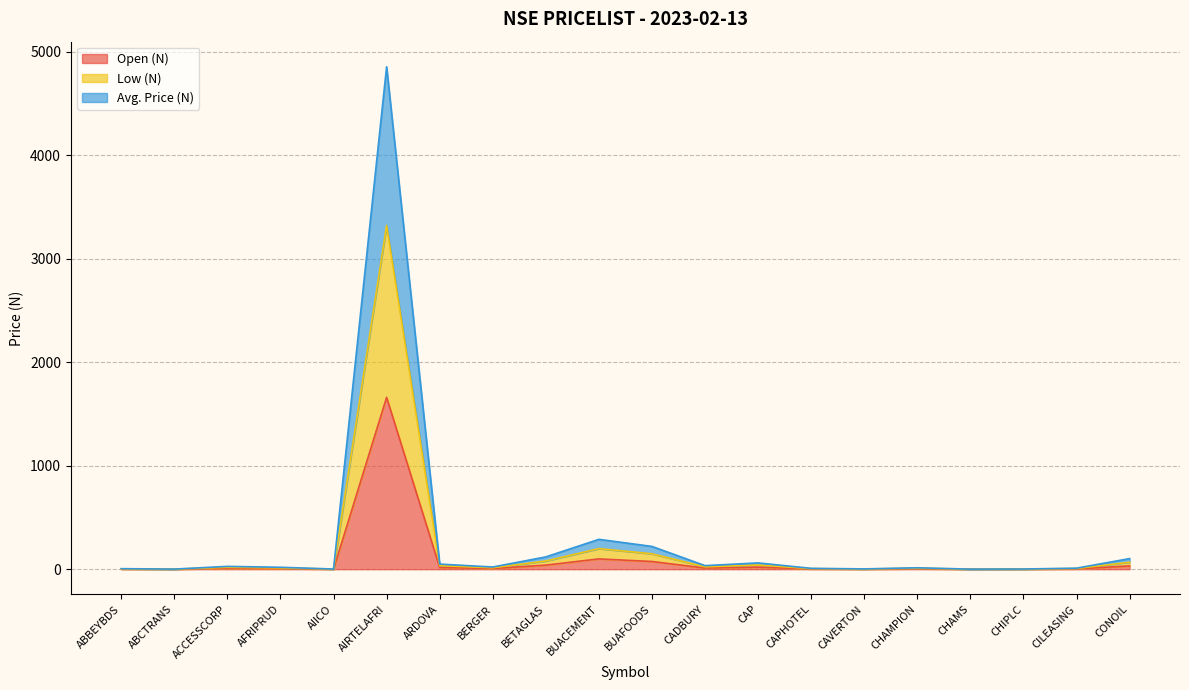

What is the difference between the Open (N) values at CAPHOTEL and CAP?

17.4